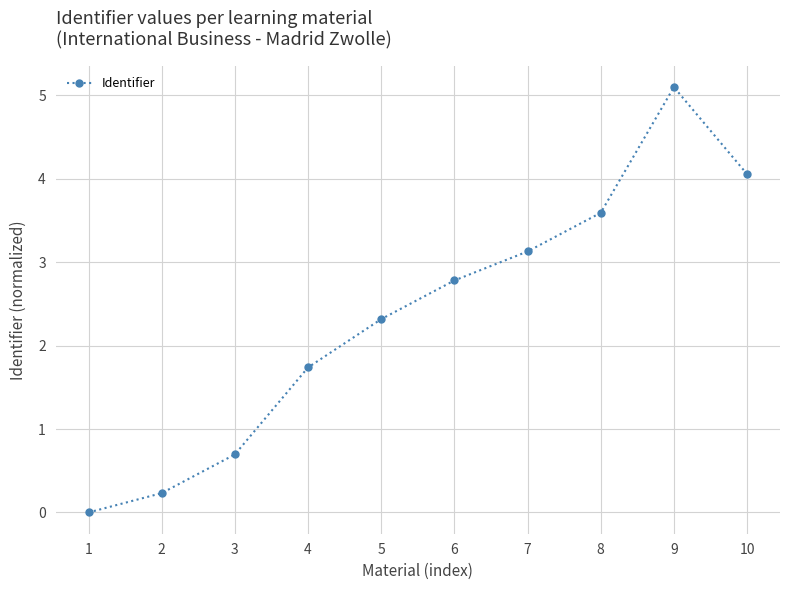

Reading left to right, list all the values displayed in this chart.

0.0	0.2	0.7	1.7	2.3	2.8	3.1	3.6	5.1	4.1